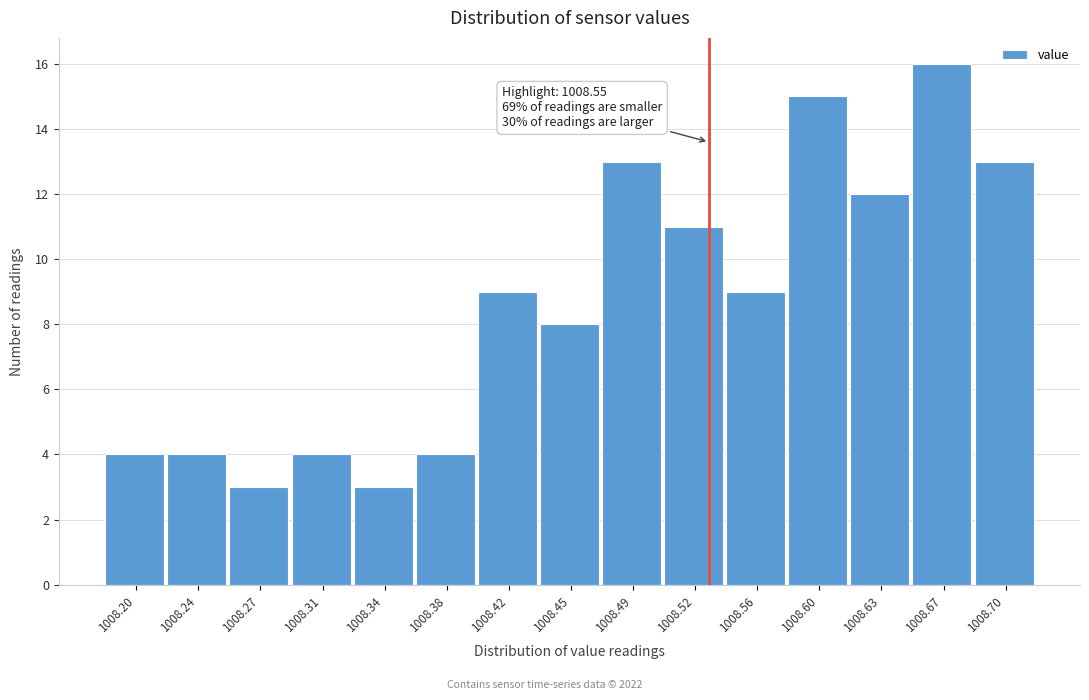

Reading left to right, transcribe all the data shown in this chart.

4	4	3	4	3	4	9	8	13	11	9	15	12	16	13